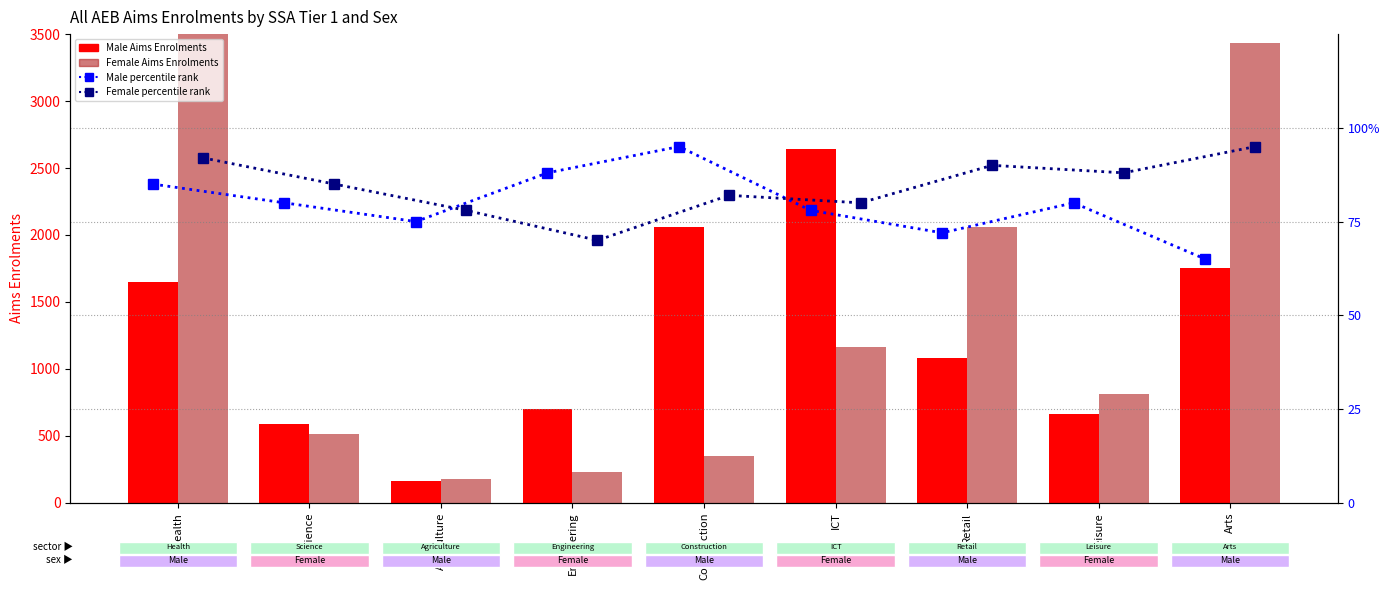

What is the difference between the highest and lowest values at Leisure?

730